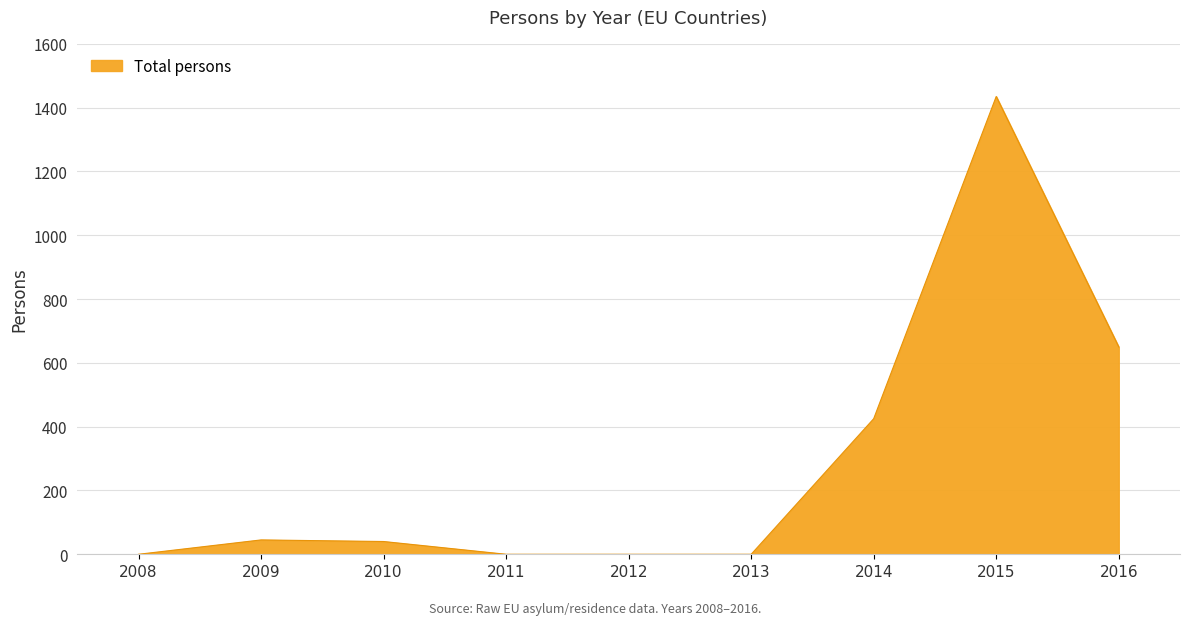

Is it true that the value at 2013 is 786?

False